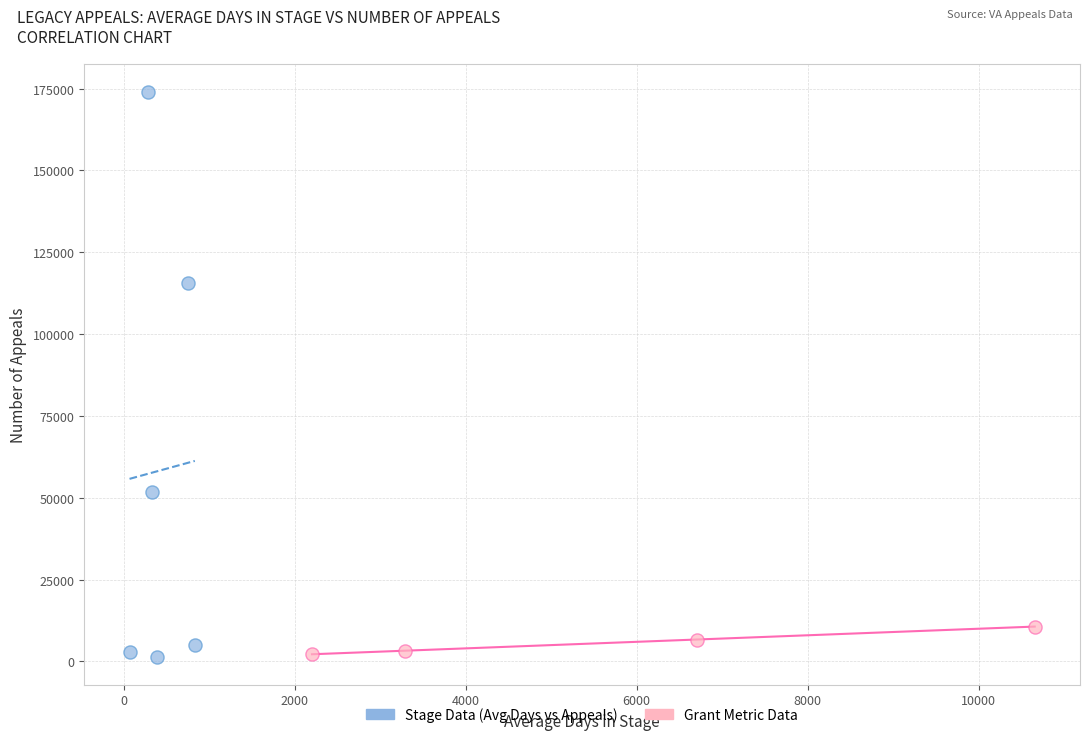

Which series reaches the maximum Y coordinate?

Stage Data (Avg Days vs Appeals)